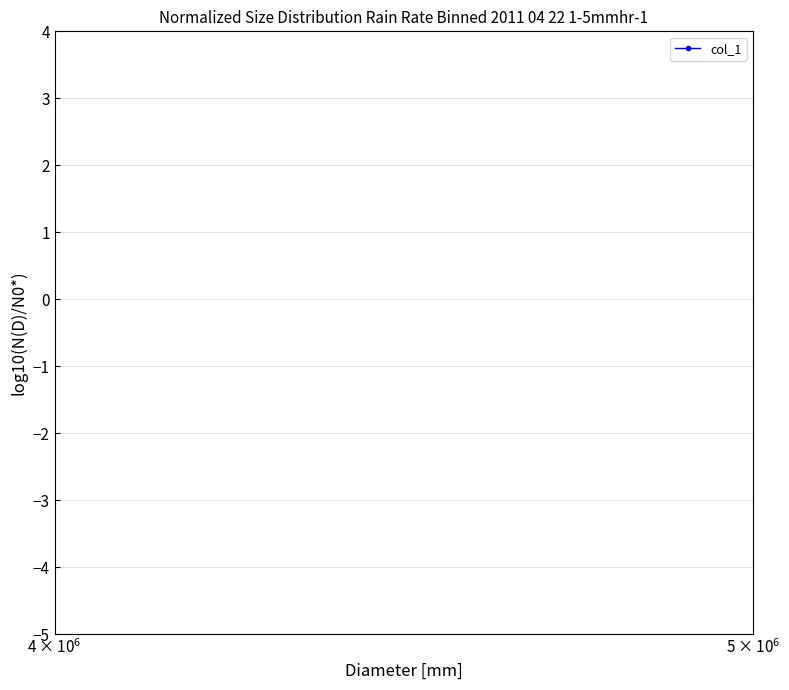

True or false: there are more than 0 points higher than both neighbors.

False